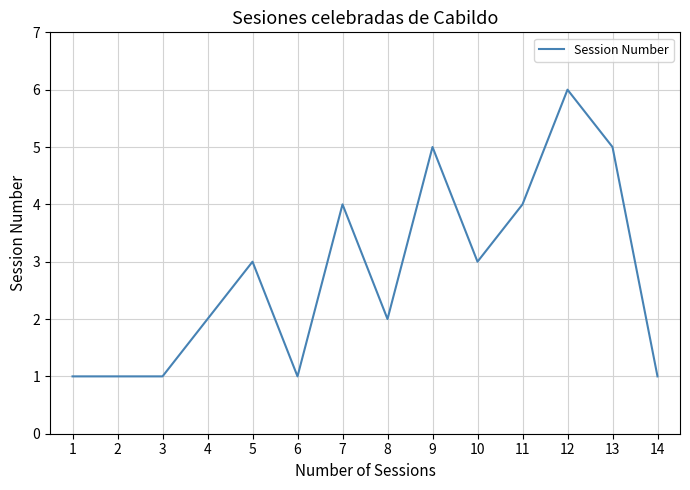

Is it true that the value at 7 is 4?

True